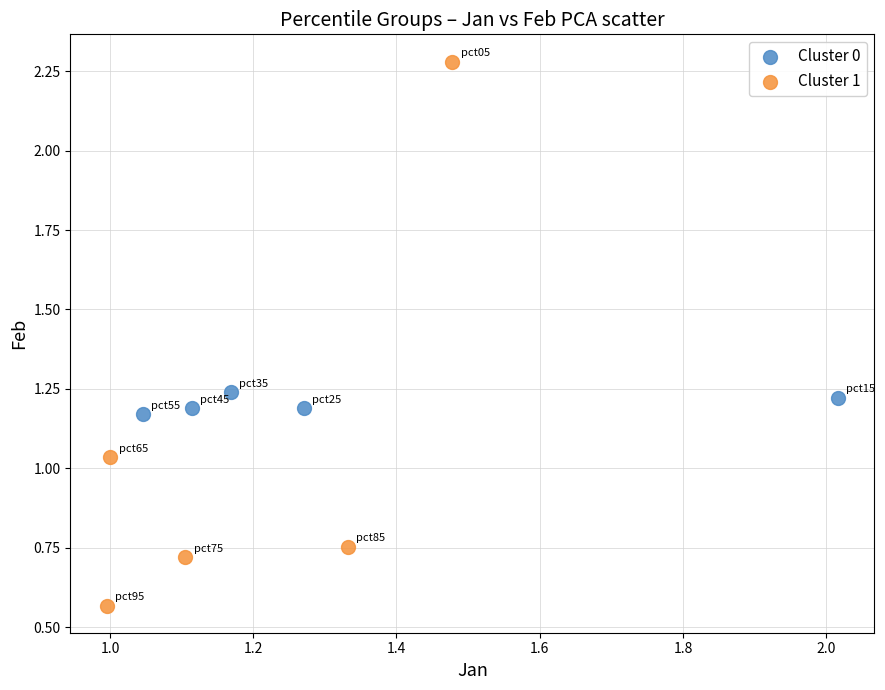

Which series has the largest Y range (max minus min)?

Cluster 1